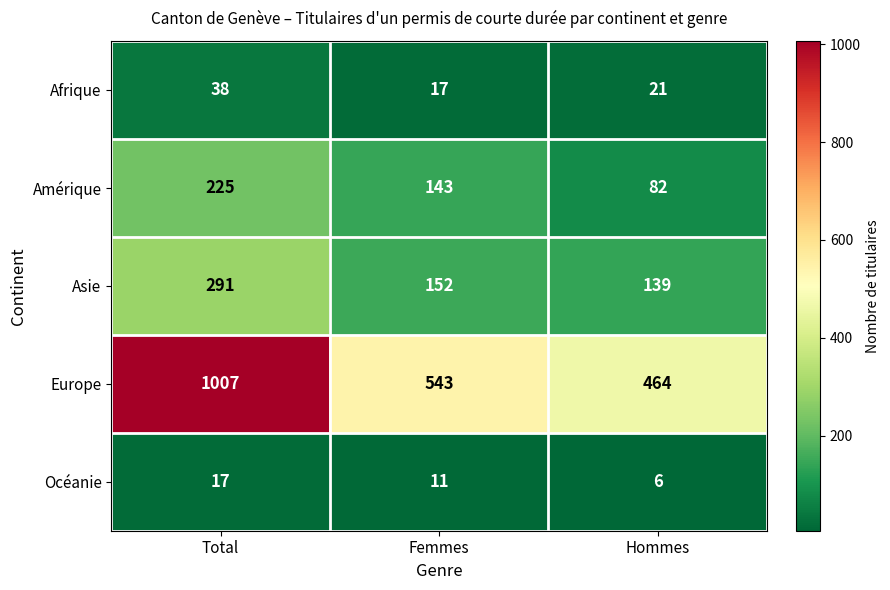

At which category is the sum across all series the highest?

Total